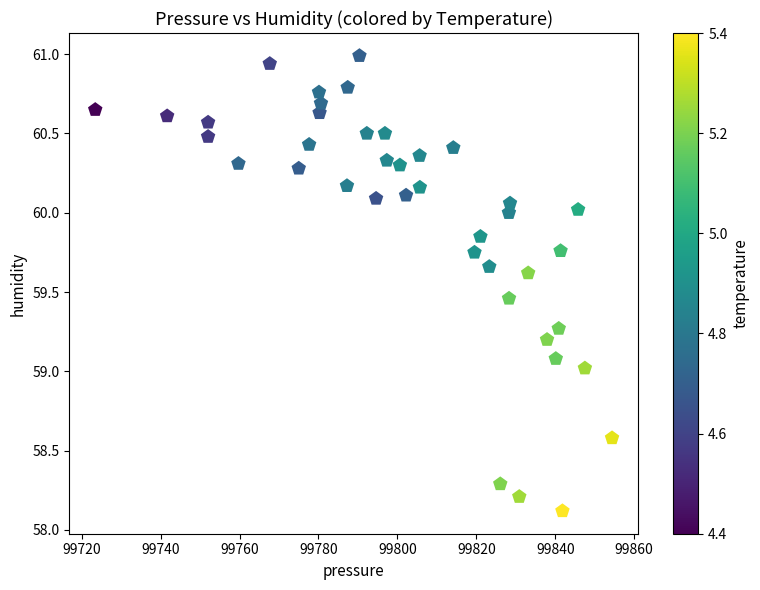

What is the range of Y values (max minus min)?

2.9